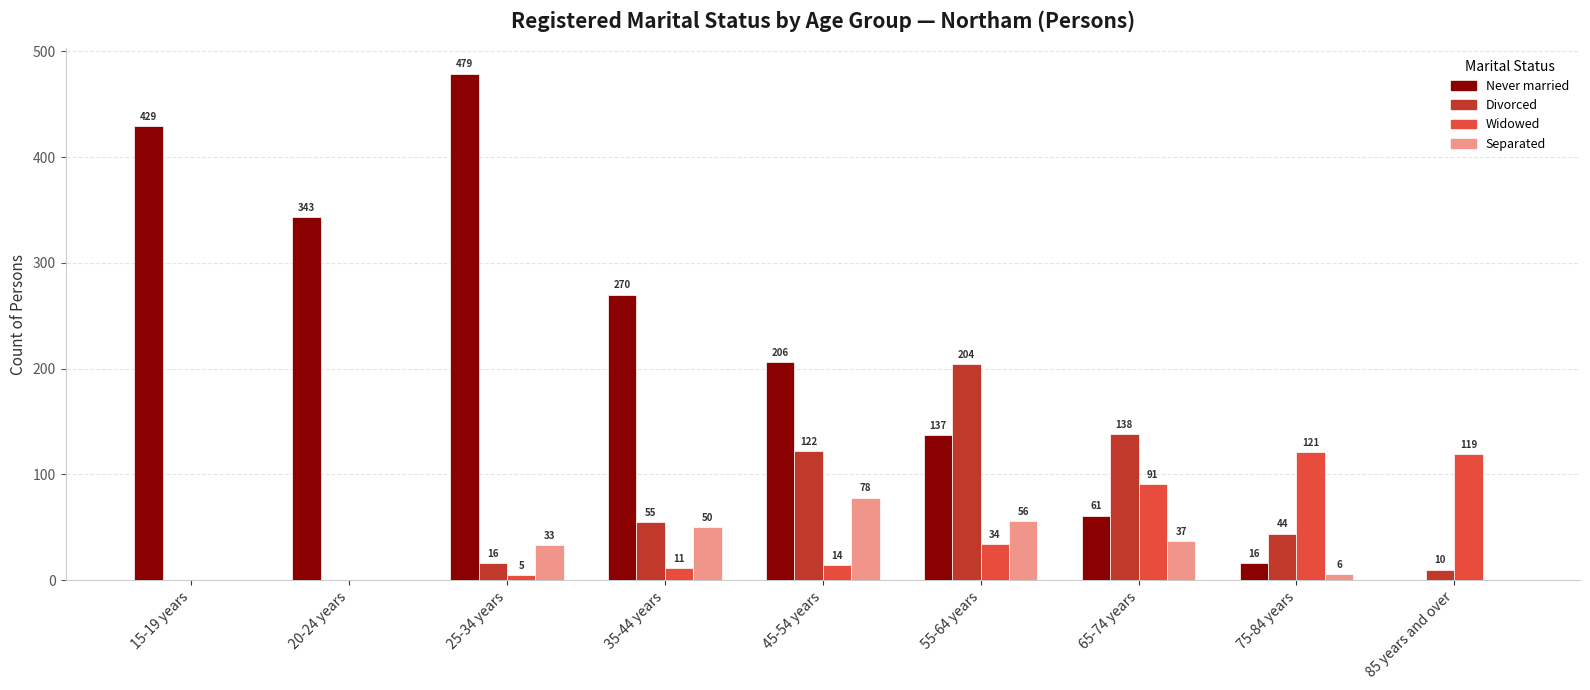

What is the sum of all Separated values?

260